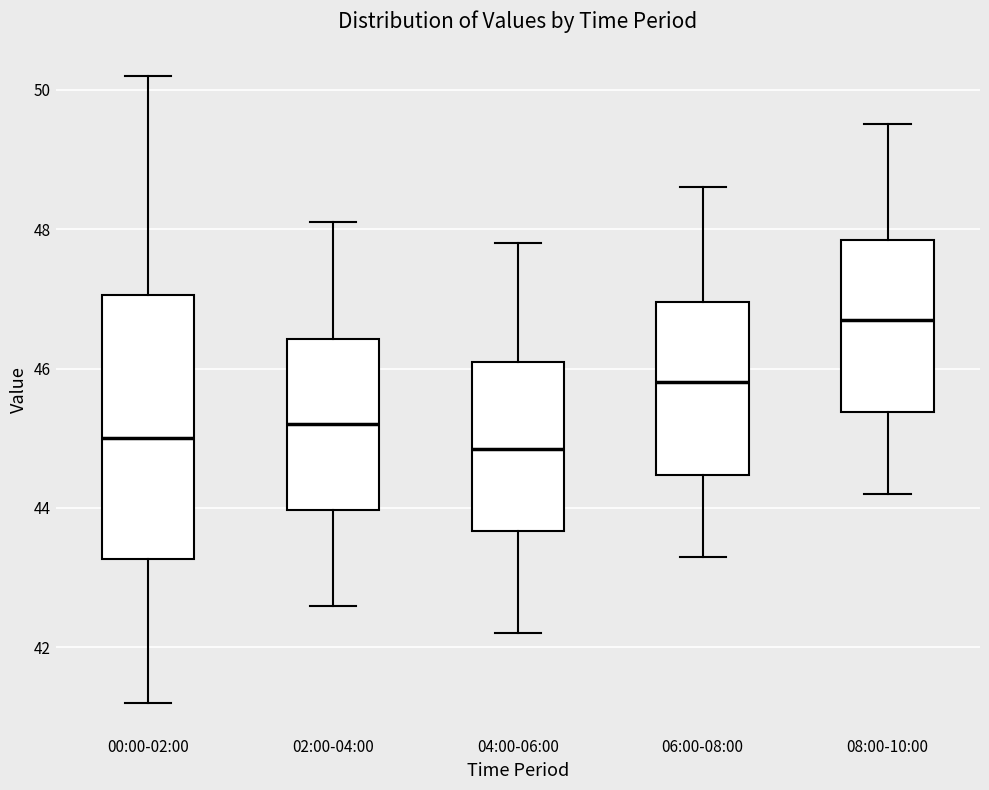

Reading left to right, transcribe this box plot: for each box, give where its median line is, the range the box spans, and where its two whiskers end, as read against the y-axis. The values are not printed on the chart, so give them approximately, as read against the axis.

00:00-02:00: median 45.0, box 43.2 to 47.0, whiskers 41.2 to 50.2
02:00-04:00: median 45.2, box 44.0 to 46.4, whiskers 42.6 to 48.2
04:00-06:00: median 44.8, box 43.6 to 46.2, whiskers 42.2 to 47.8
06:00-08:00: median 45.8, box 44.4 to 47.0, whiskers 43.4 to 48.6
08:00-10:00: median 46.8, box 45.4 to 47.8, whiskers 44.2 to 49.6